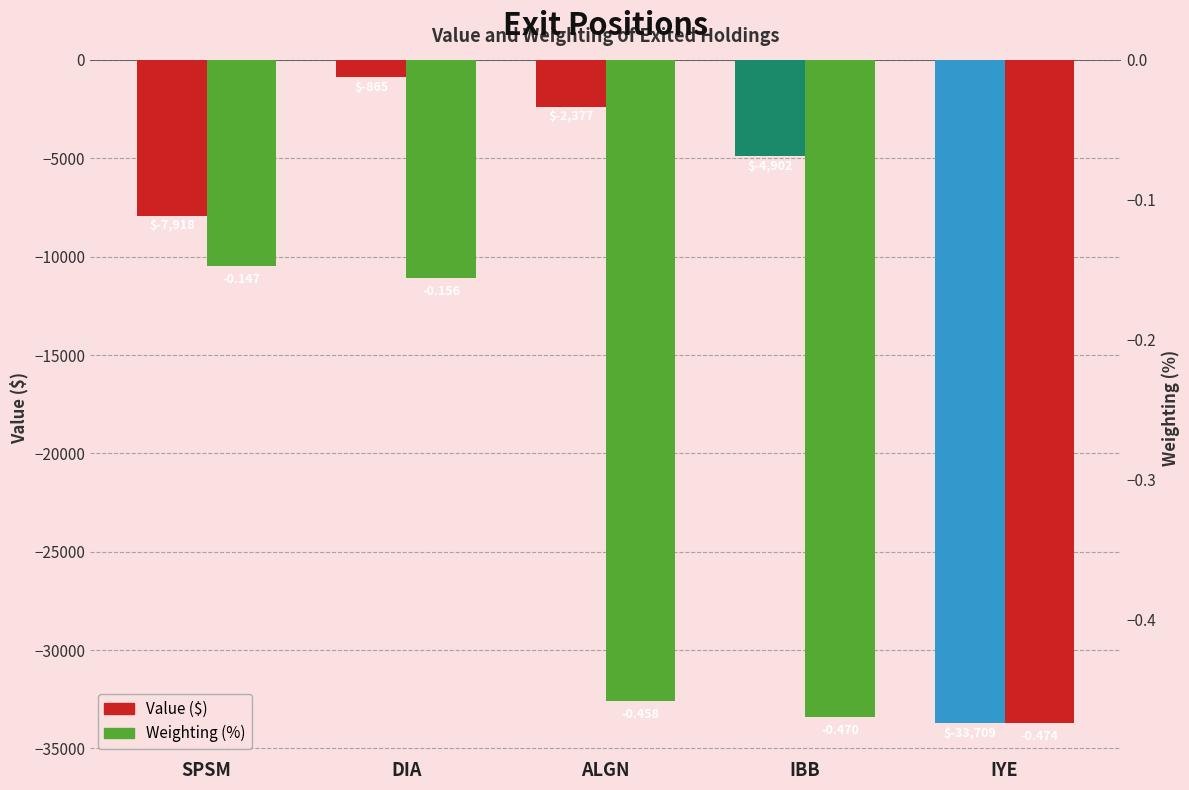

What is the value of the Value ($) bar at the 2nd from the left?

-865.0